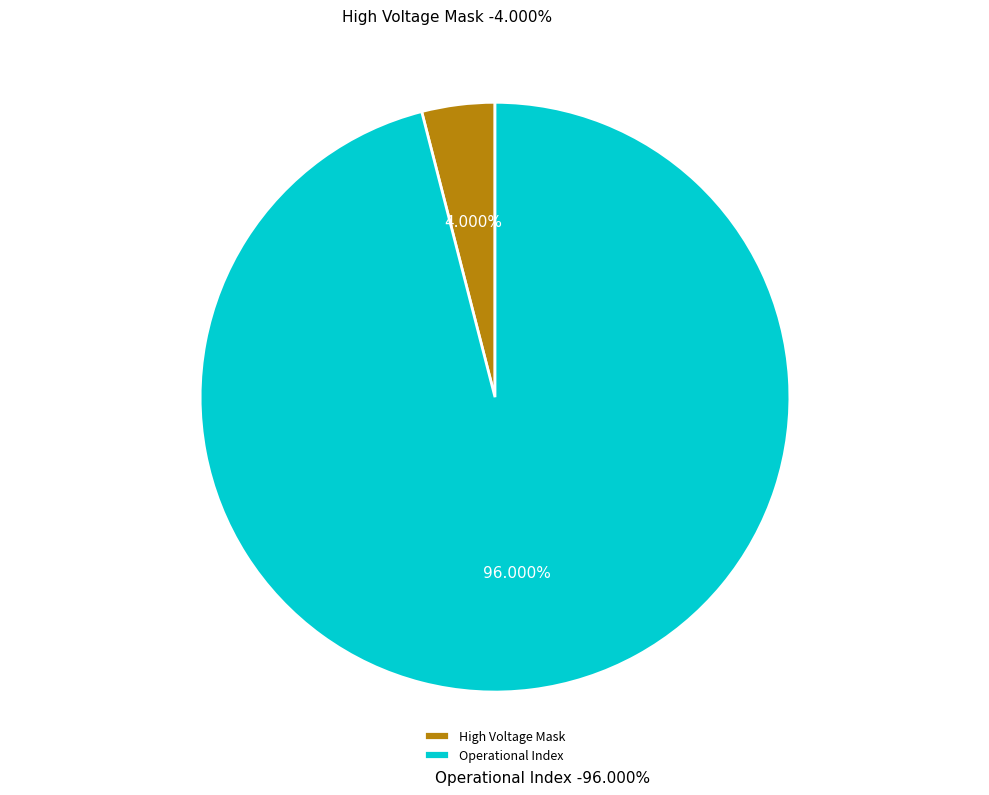

Is there a majority slice in this chart?

Yes